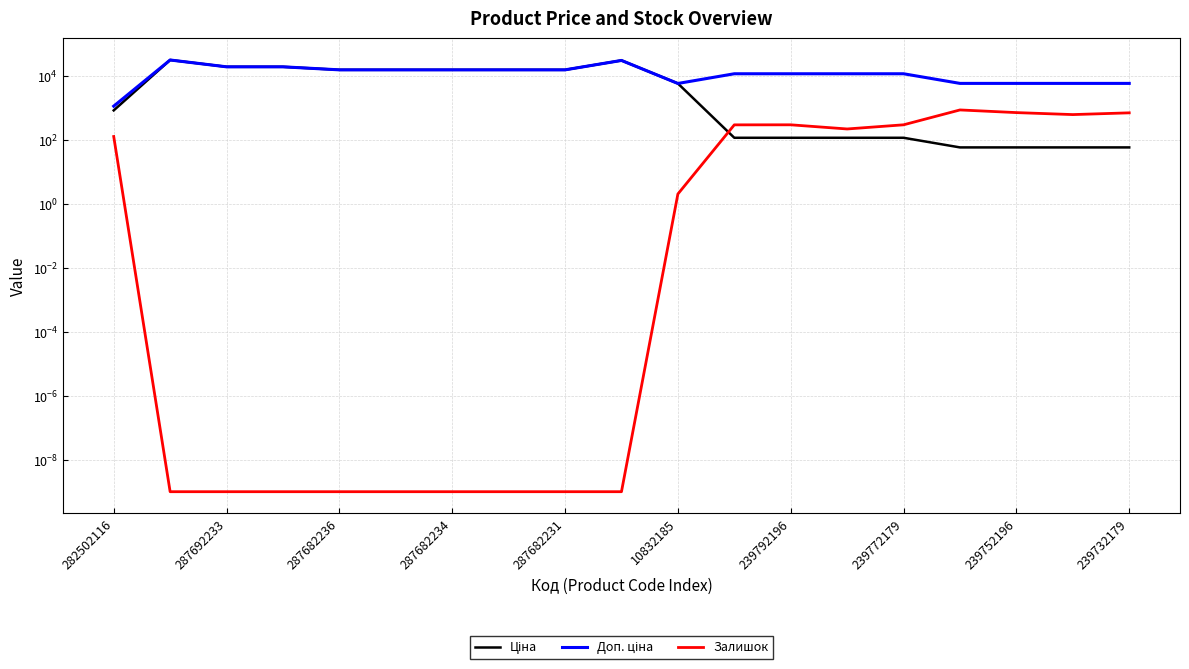

In Залишок, how many points are higher than both neighbors (excluding endpoints)?

2